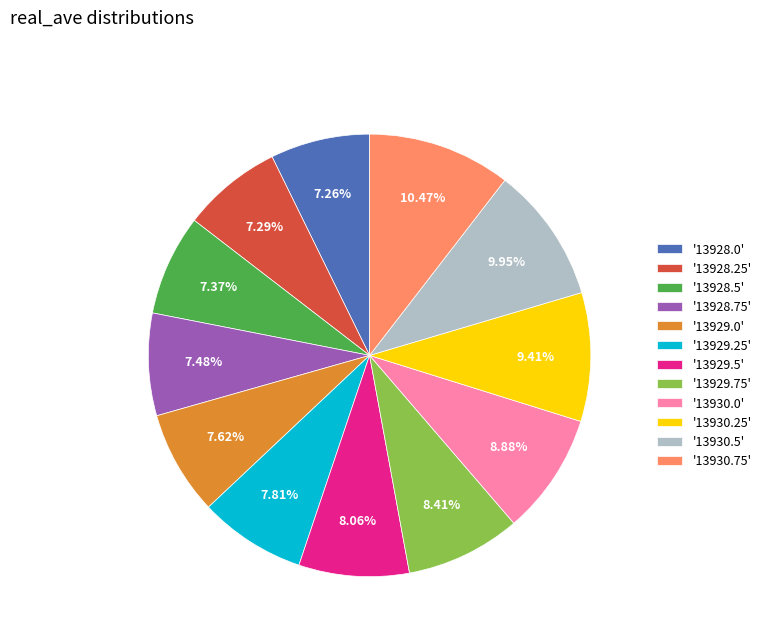

Between '13928.25' and '13930.25', which is larger?

'13930.25'